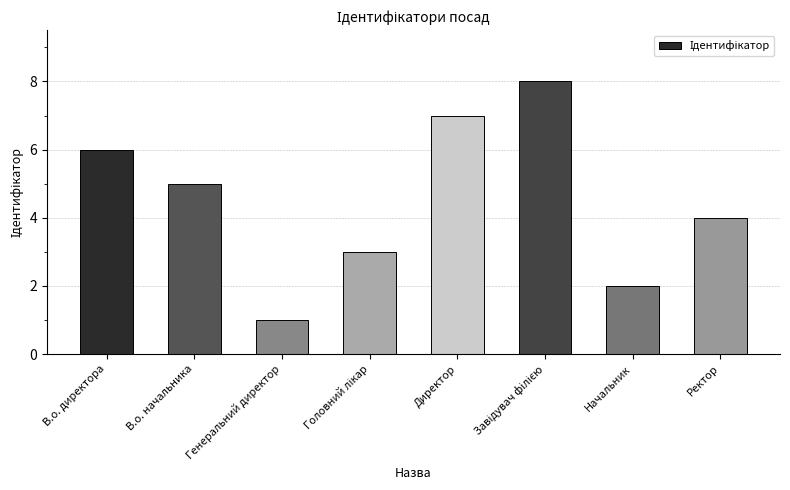

What is the value of the 3rd bar from the left?

1